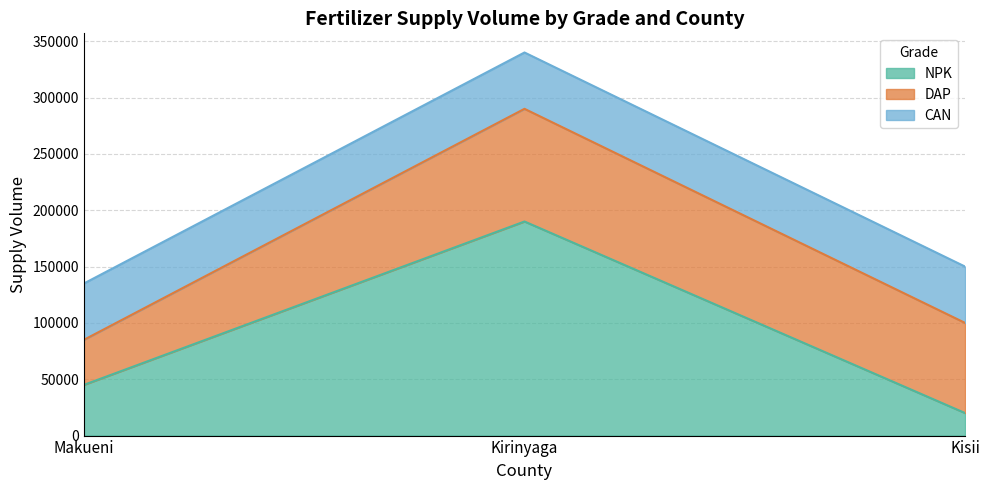

What is the difference between the second highest and minimum values in the NPK series?

25000